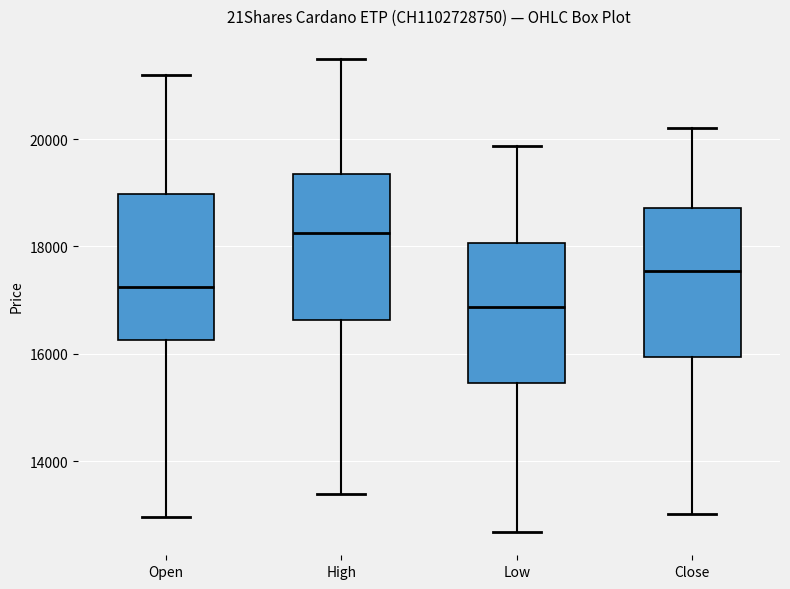

Reading left to right, transcribe this box plot: for each box, give where its median line is, the range the box spans, and where its two whiskers end, as read against the y-axis. The values are not printed on the chart, so give them approximately, as read against the axis.

Open: median 17200, box 16200 to 19000, whiskers 13000 to 21200
High: median 18200, box 16600 to 19400, whiskers 13400 to 21400
Low: median 16800, box 15400 to 18000, whiskers 12600 to 19800
Close: median 17600, box 16000 to 18800, whiskers 13000 to 20200